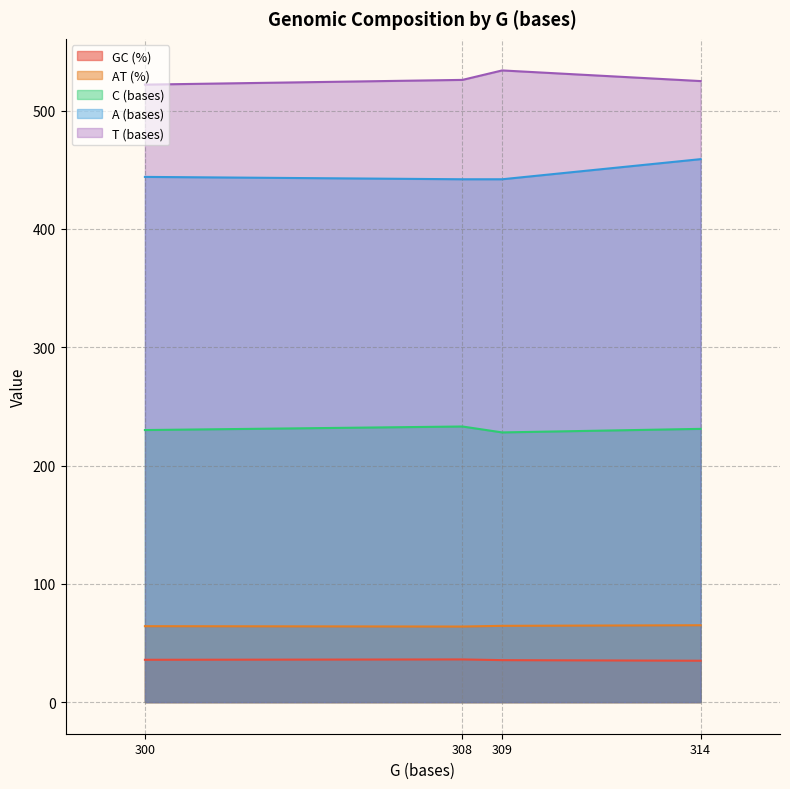

Rank the series by their maximum value, from highest to lowest.

T (bases), A (bases), C (bases), AT (%), GC (%)